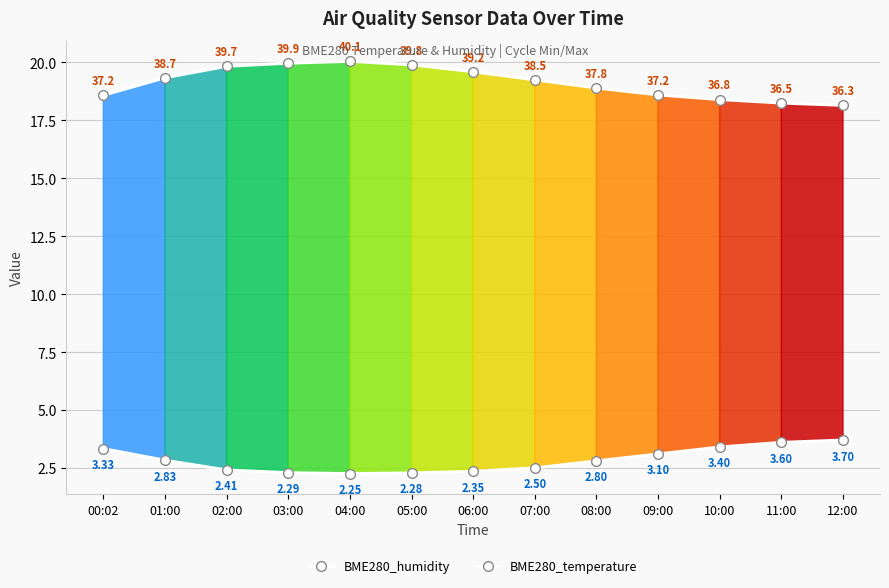

What is the value of the BME280_temperature point at the 2nd from the left?

2.8